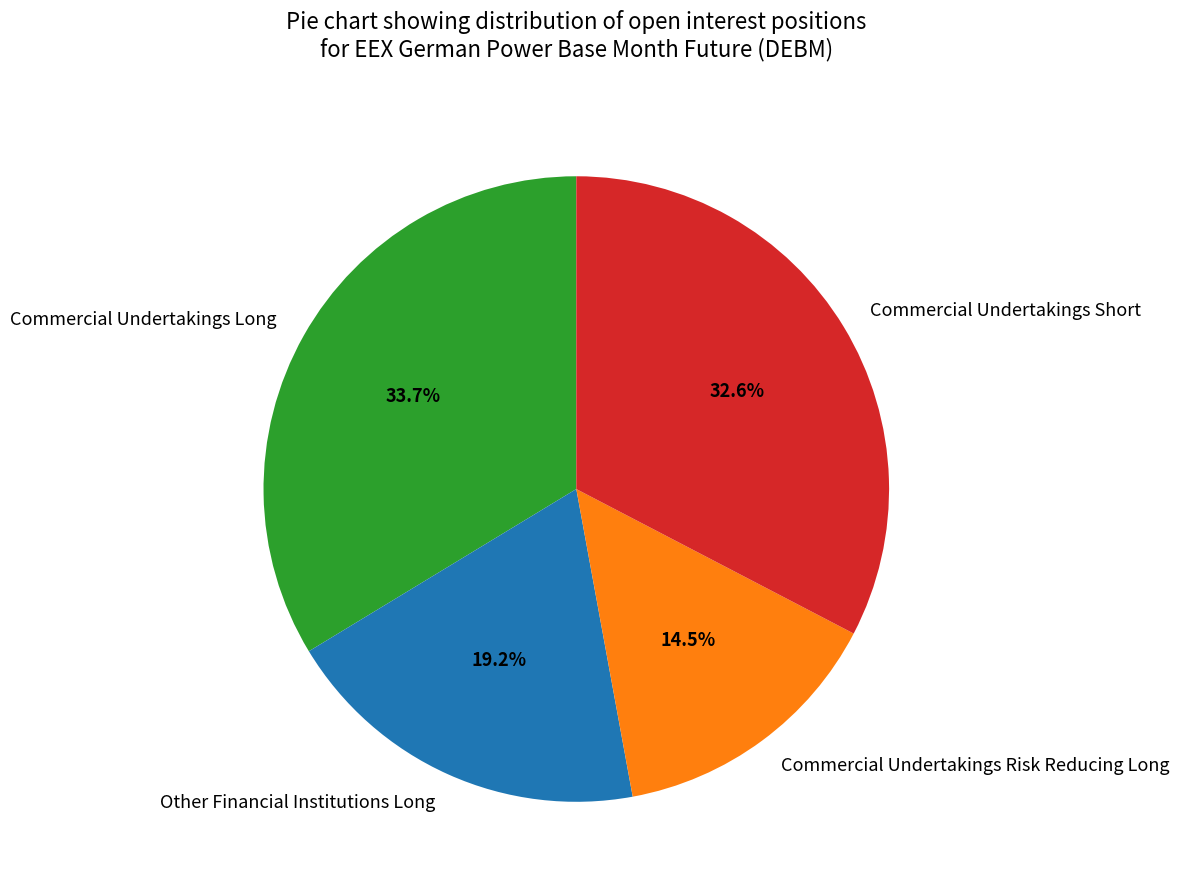

What is the smallest slice in the pie chart?

Commercial Undertakings Risk Reducing Long